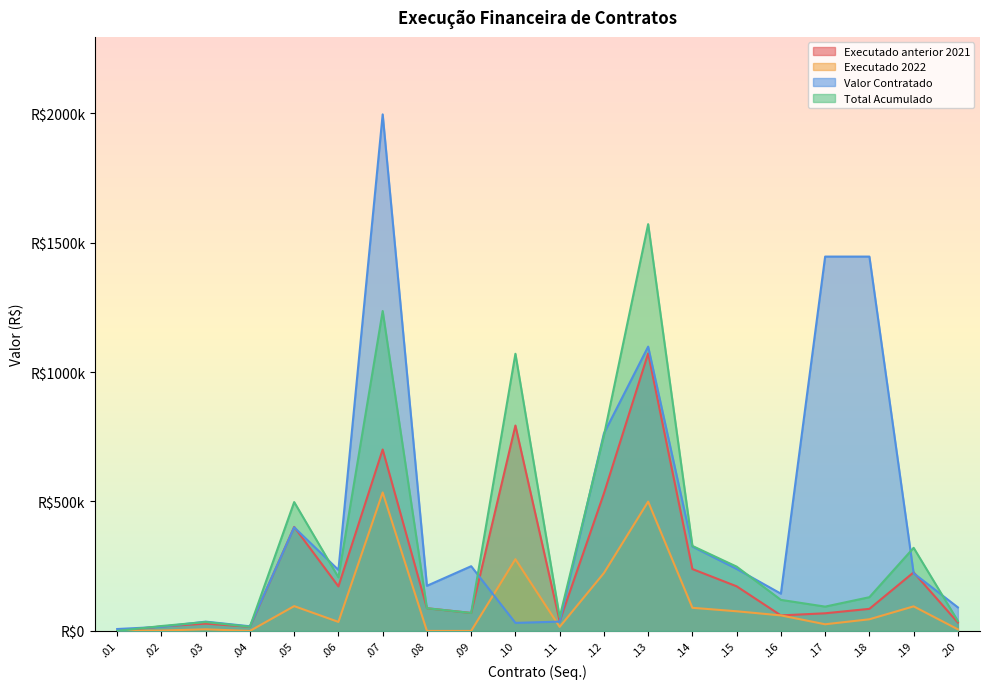

How many intersections are there between Valor Contratado and Total Acumulado?

10